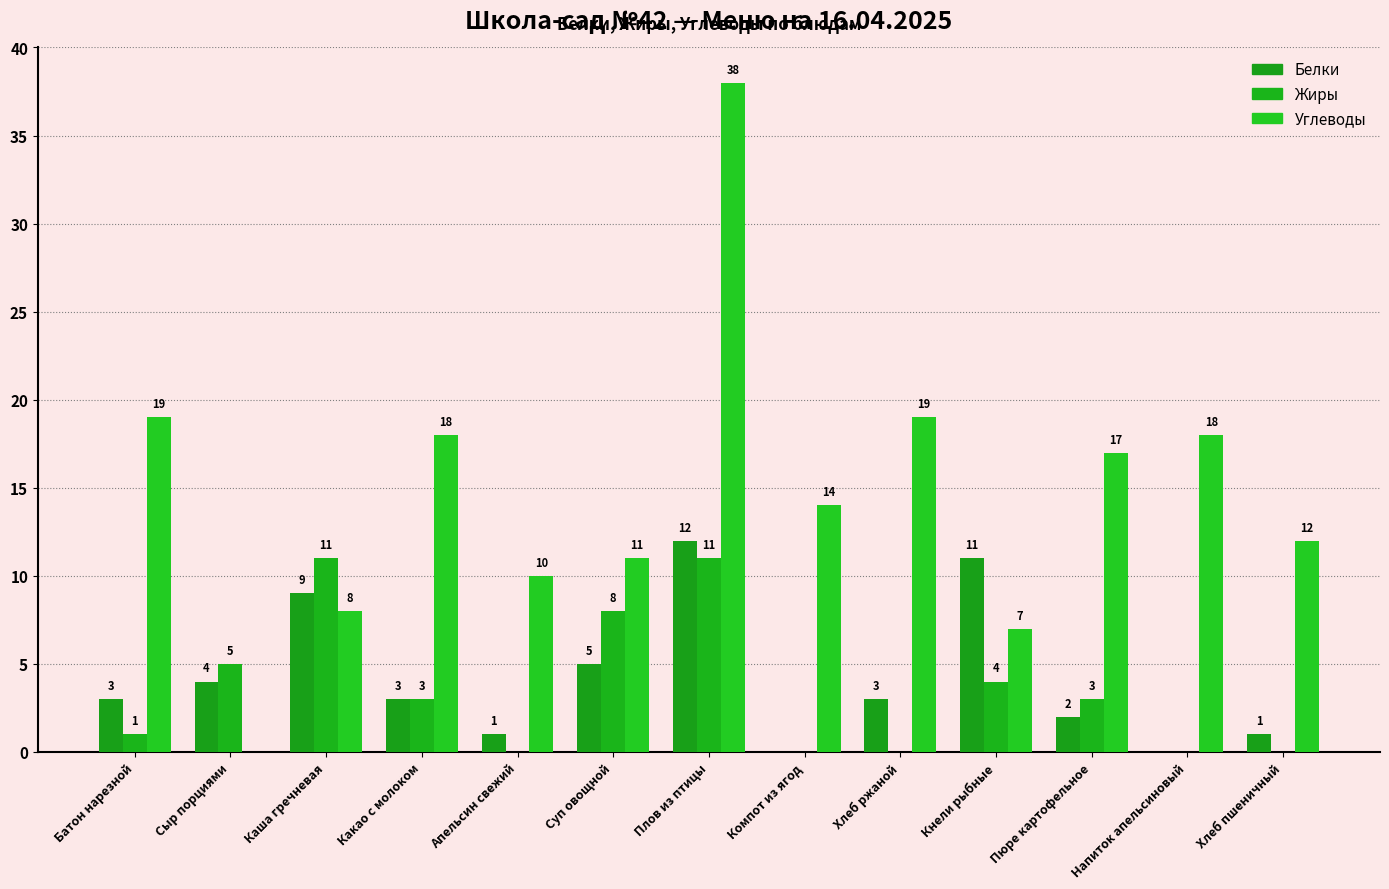

What is the value of the Углеводы bar at the 5th from the left?

10